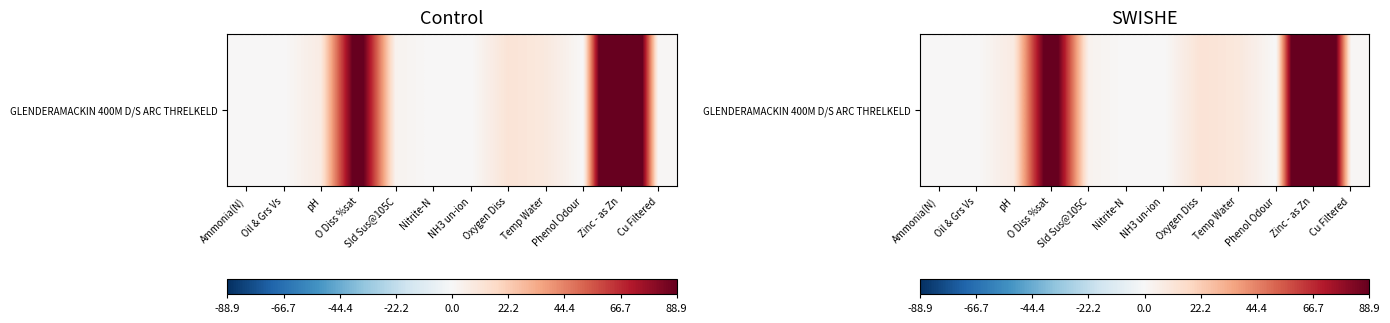

Reading left to right, transcribe all the data shown in this chart.

0.0	0.0	7.7	108.5	3.2	0.0	0.0	12.5	9.3	0.0	220.5	1.1